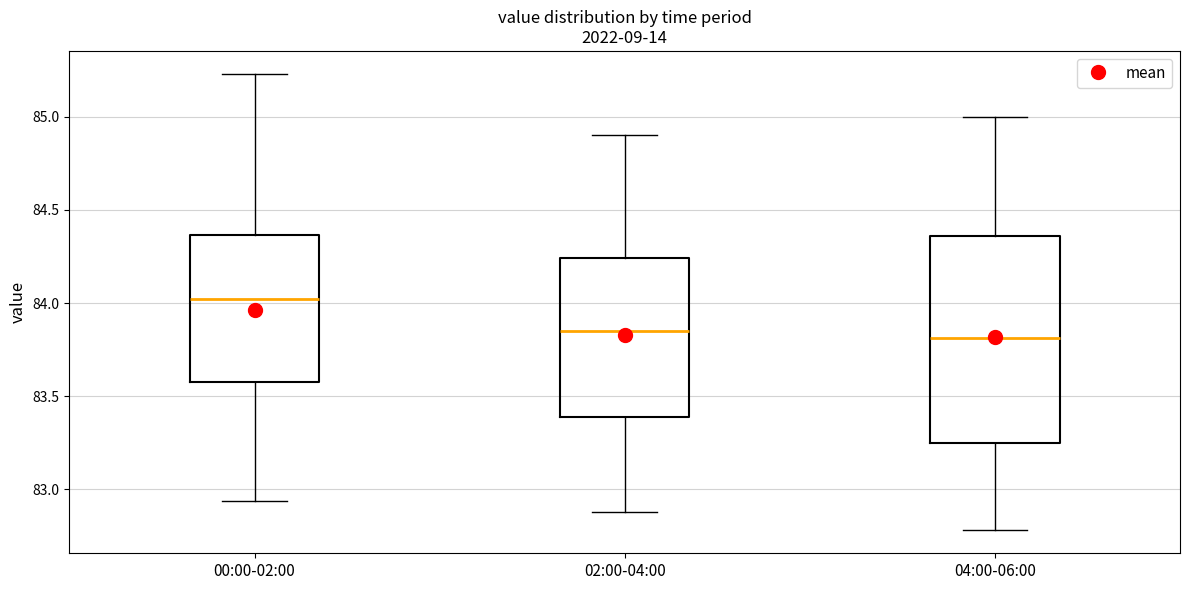

Reading left to right, read every box against the y-axis: the position of its median line, the range the box covers, and the ends of its whiskers. The values are not printed on the chart, so give them approximately, as read against the axis.

00:00-02:00: median 84.00, box 83.60 to 84.35, whiskers 82.95 to 85.25
02:00-04:00: median 83.85, box 83.40 to 84.25, whiskers 82.90 to 84.90
04:00-06:00: median 83.80, box 83.25 to 84.35, whiskers 82.80 to 85.00